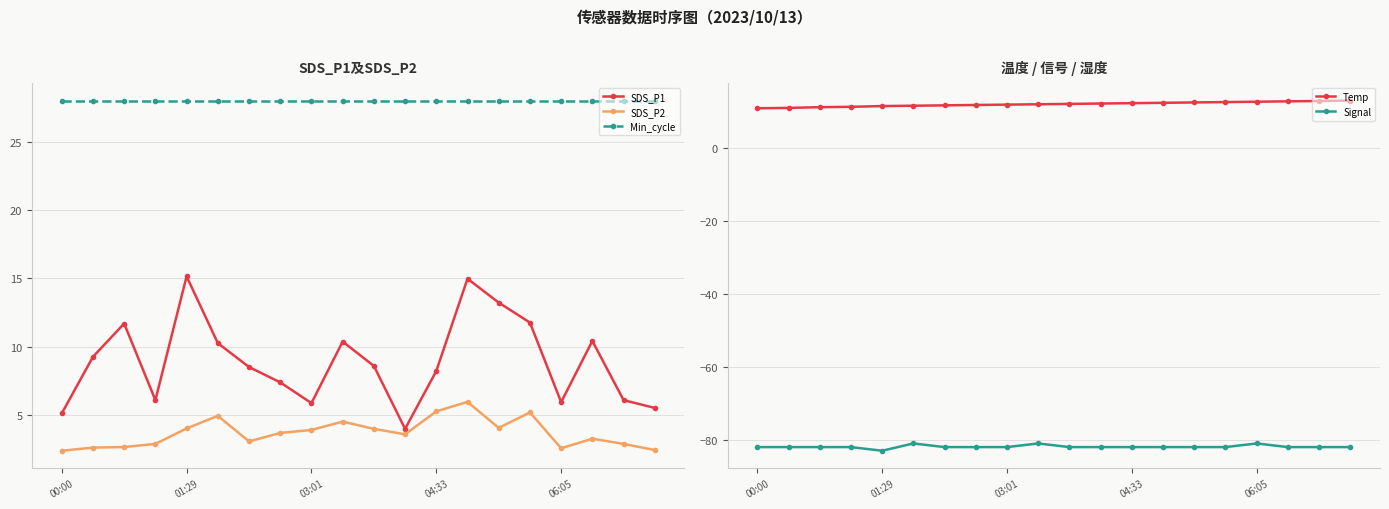

What are all the series names shown in the legend?

SDS_P1, SDS_P2, Min_cycle, Temp, Signal